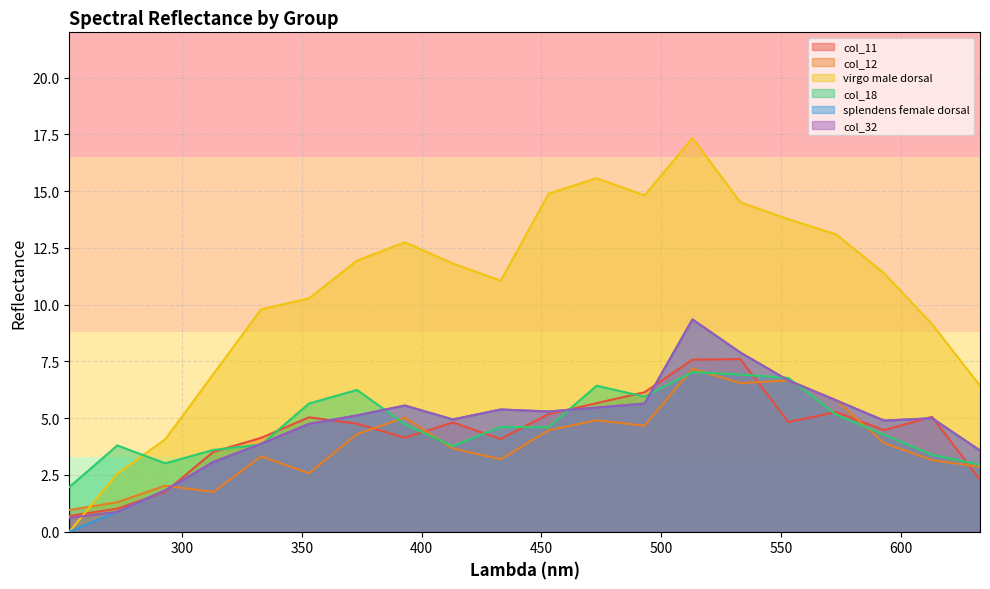

The col_18 series shows 3.8 at 333. True or false?

True